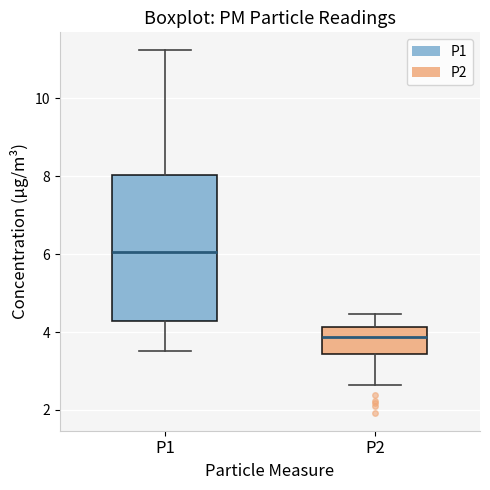

Where is the lower edge of the box for P1 on the y-axis? The values are not printed on the chart, so give them approximately, as read against the axis.

4.2